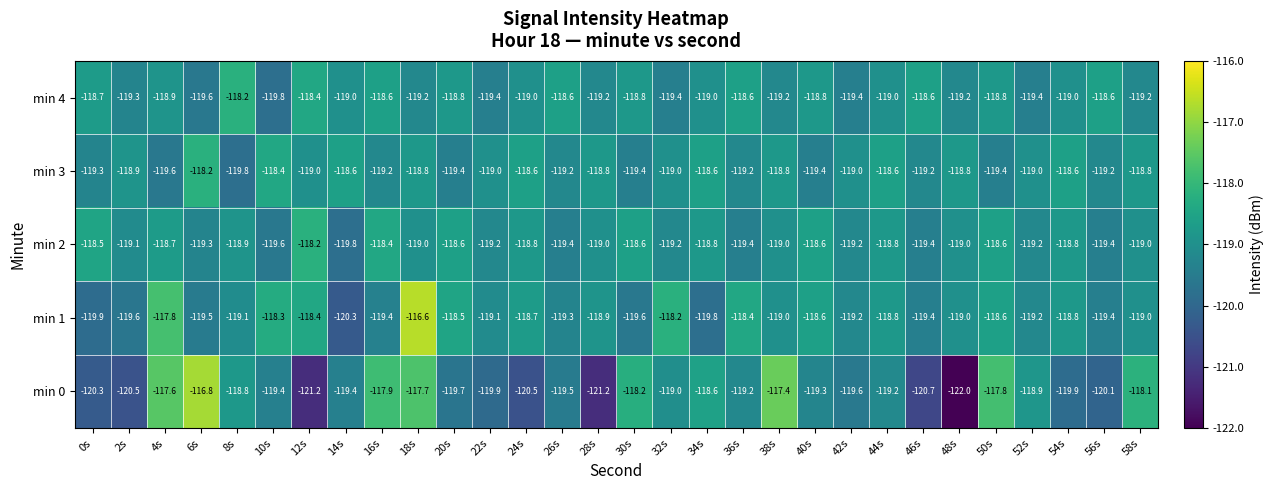

What is the average value of the min 2 series?

-119.0